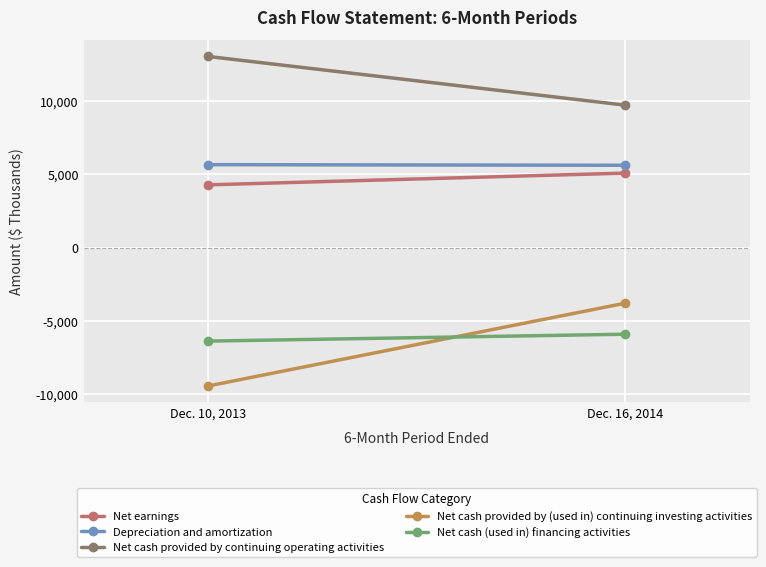

Read the Net cash provided by continuing operating activities value at Dec. 10, 2013, to the nearest 100.

13000